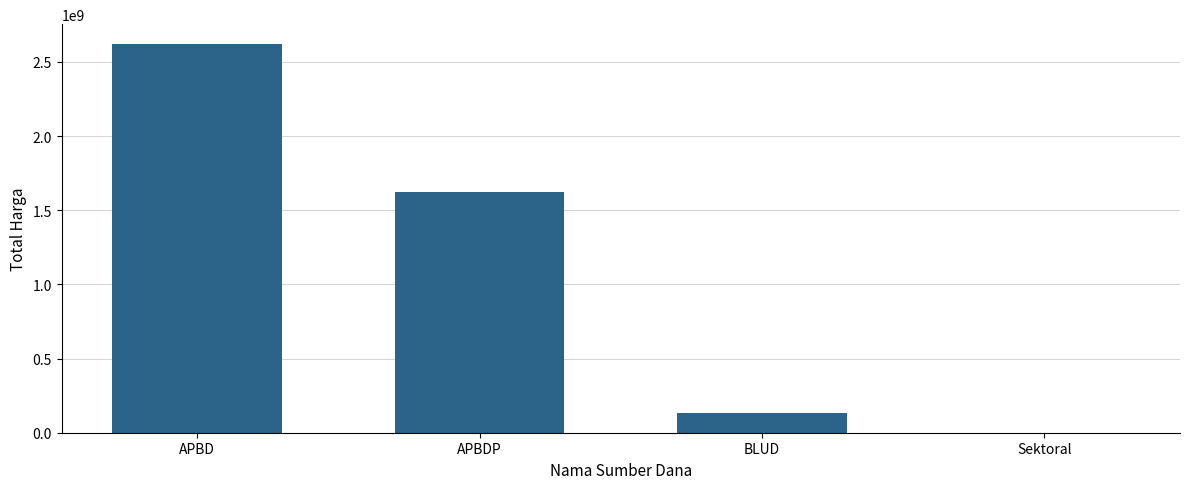

Reading left to right, list all the values displayed in this chart.

APBD=2623786025	APBDP=1622018150	BLUD=129791000	Sektoral=0